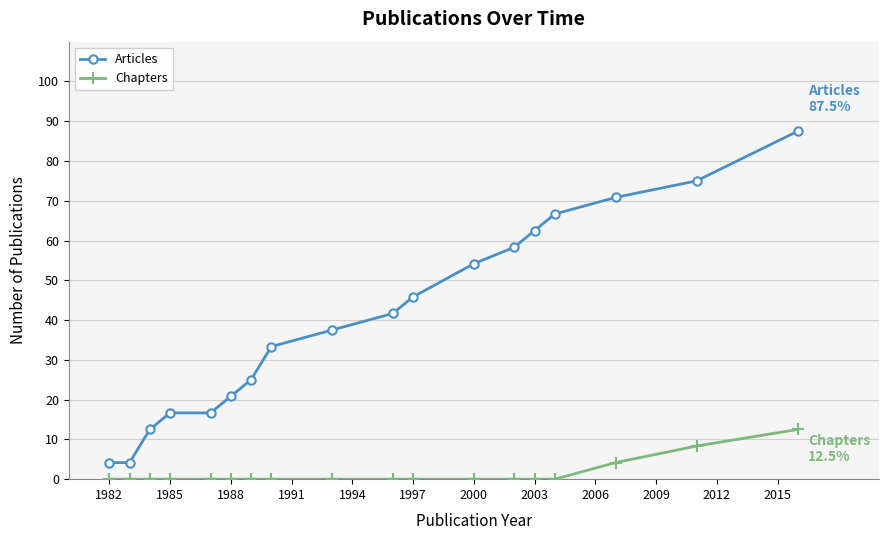

True or false: Chapters and Articles intersect in this chart.

False